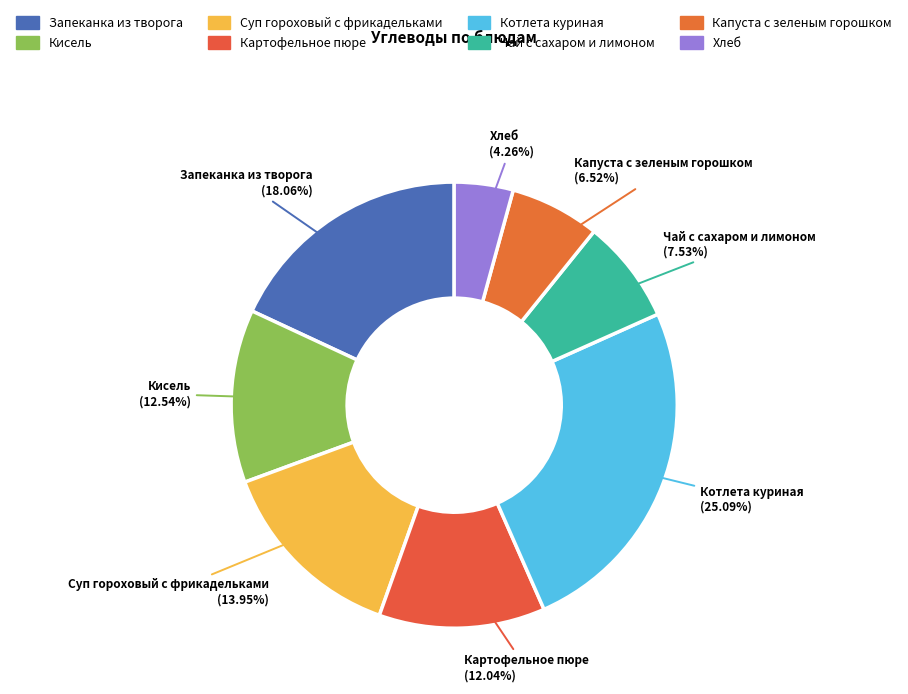

To the nearest percent, what is the combined percentage of Чай с сахаром и лимоном and Запеканка из творога?

26%